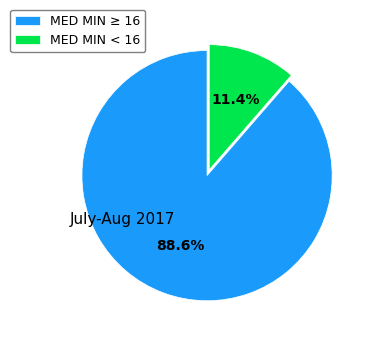

What is the smallest slice in the pie chart?

MED MIN < 16